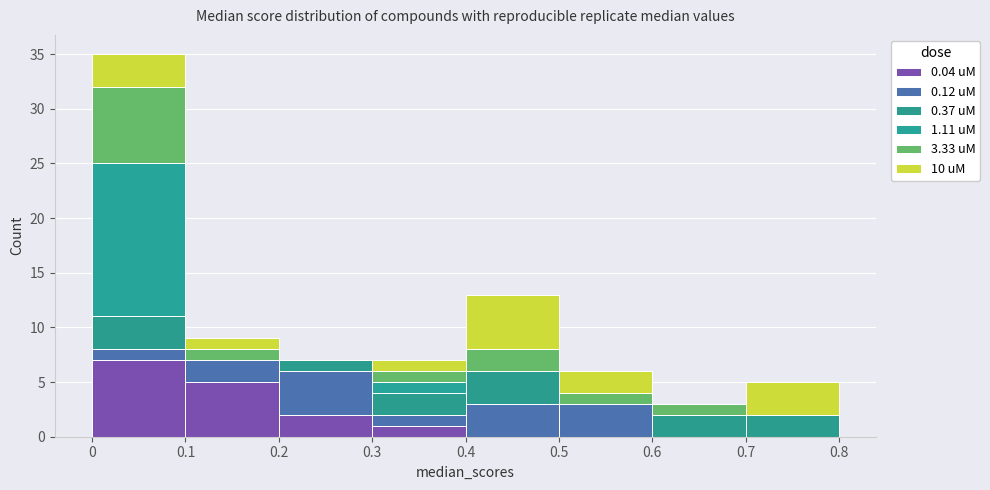

Which range on the x-axis has the tallest stacked bar (by total height)?

0 to 0.1